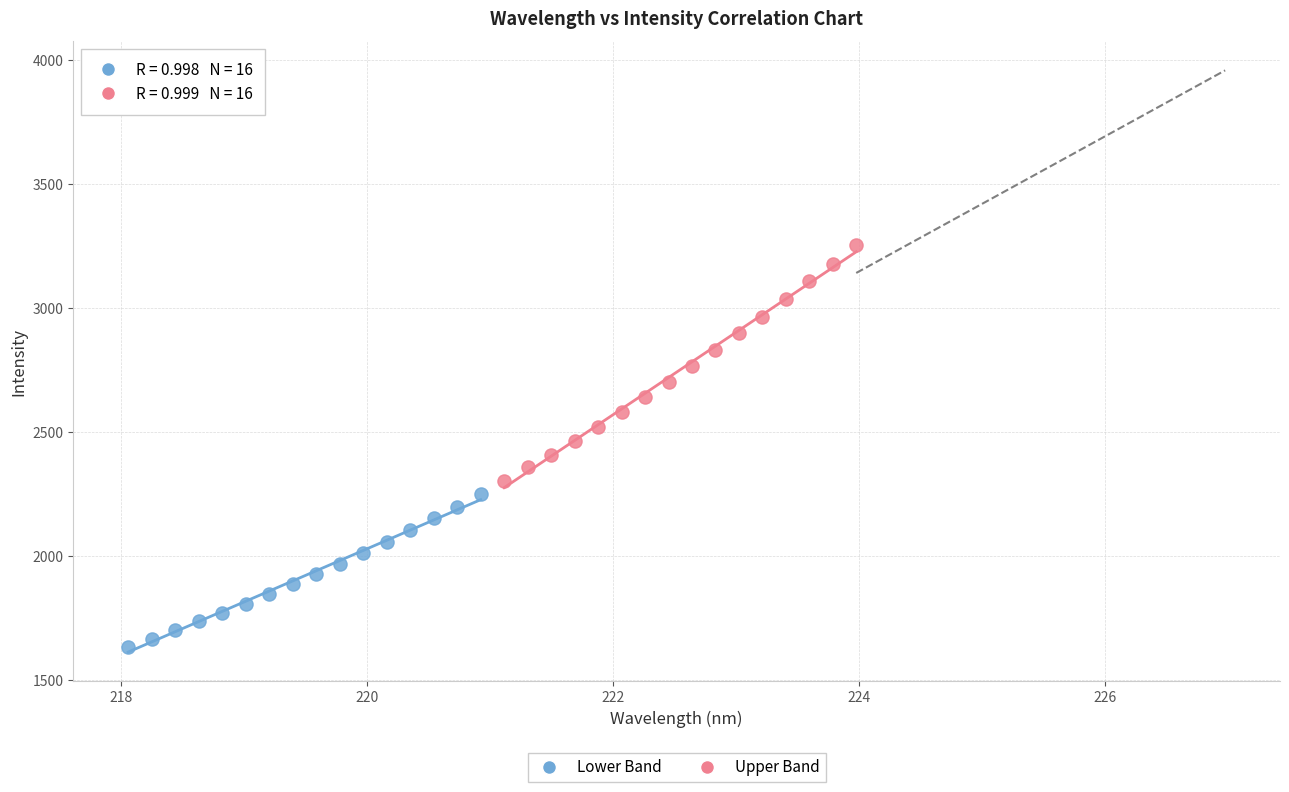

Which series contains the lowest Y value?

Lower Band